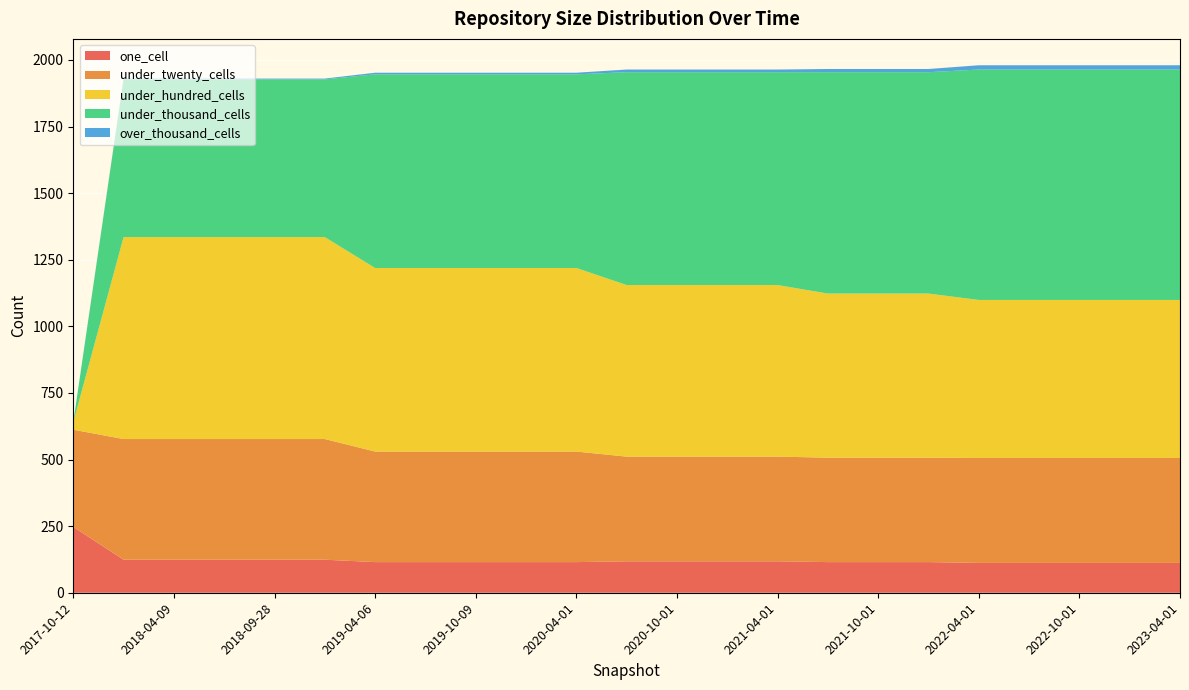

Reading left to right, what are all the values shown in this chart?

one_cell: 247	124	124	124	124	124	115	115	115	115	115	118	118	118	118	115	115	115	112	112	112	112	112
under_twenty_cells: 365	453	453	453	453	453	415	415	415	415	415	393	393	393	393	392	392	392	394	394	394	394	394
under_hundred_cells: 28	758	758	758	758	758	689	689	689	689	689	644	644	644	644	616	616	616	593	593	593	593	593
under_thousand_cells: 0	592	592	592	592	592	727	727	727	727	727	799	799	799	799	831	831	831	865	865	865	865	865
over_thousand_cells: 0	3	3	3	3	3	6	6	6	6	6	10	10	10	10	12	12	12	16	16	16	16	16